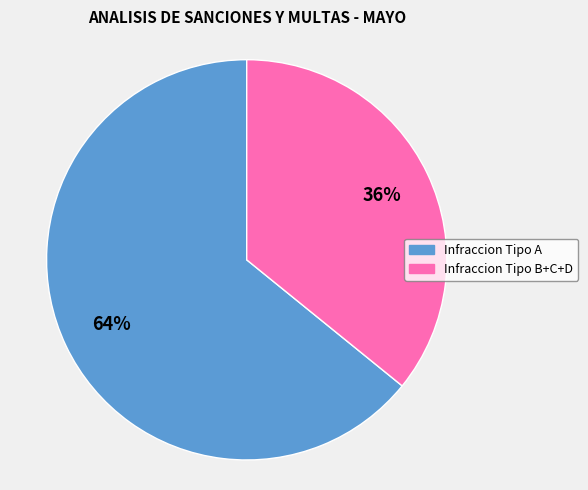

To the nearest percent, what is the difference between the largest and smallest slice percentages?

28%